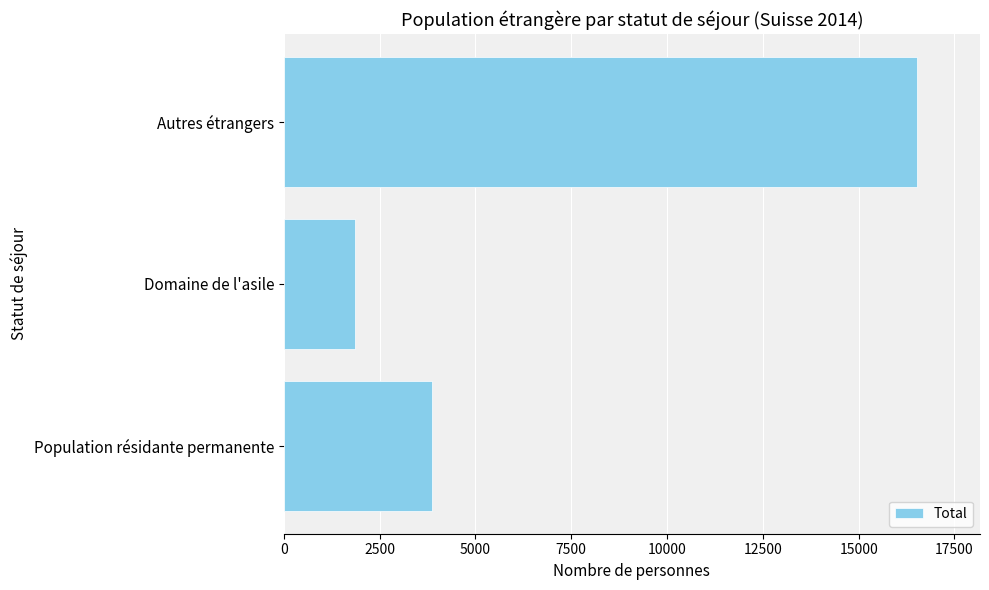

What is the difference between the maximum and second lowest values?

12646